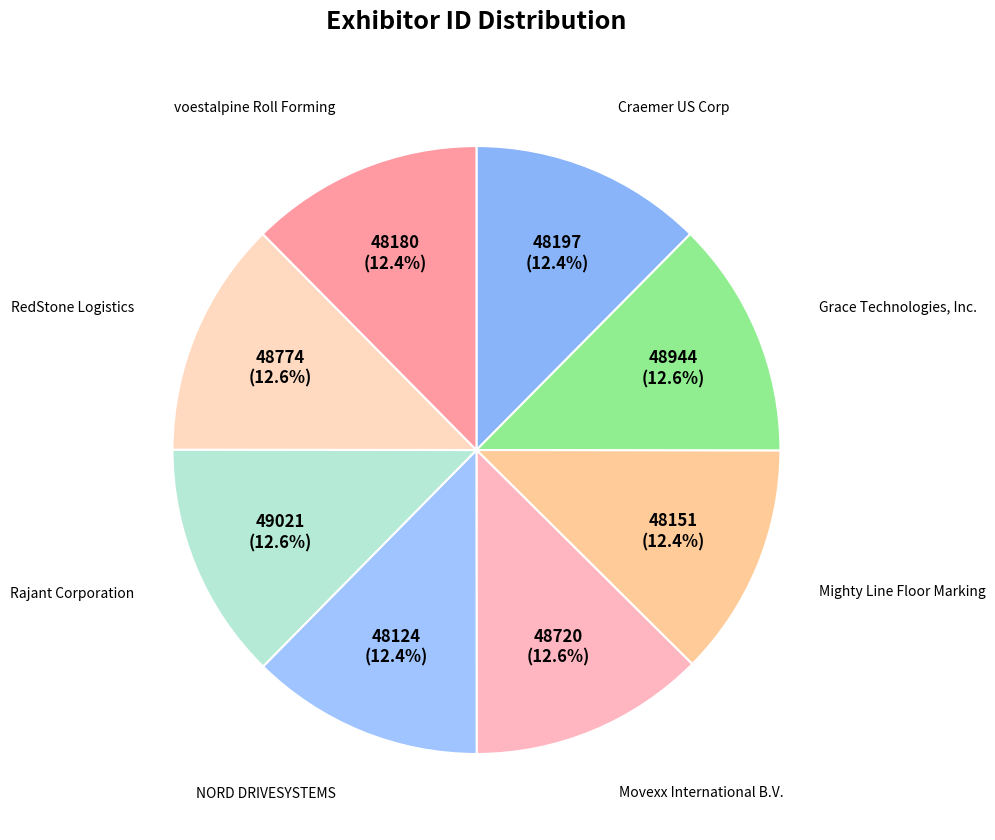

How many slices are in this pie chart?

8